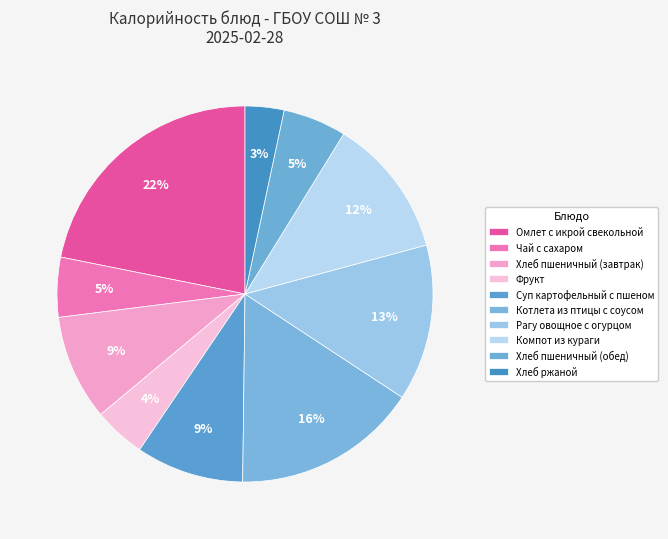

To the nearest percent, what percentage of the pie is Компот из кураги?

12%